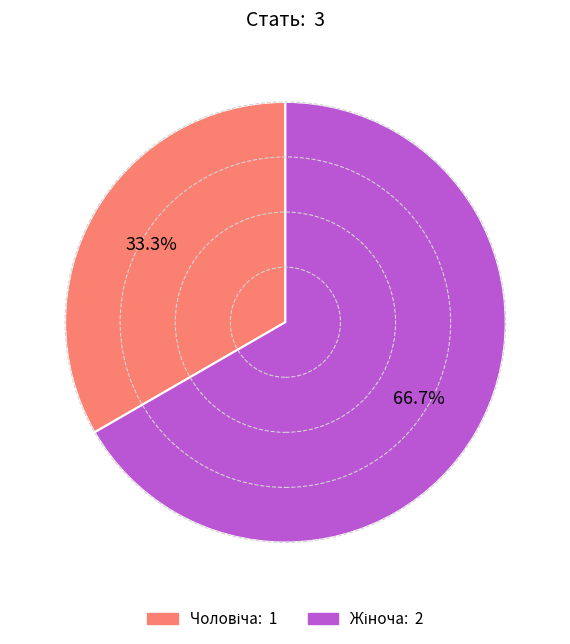

Is there a majority slice in this chart?

Yes